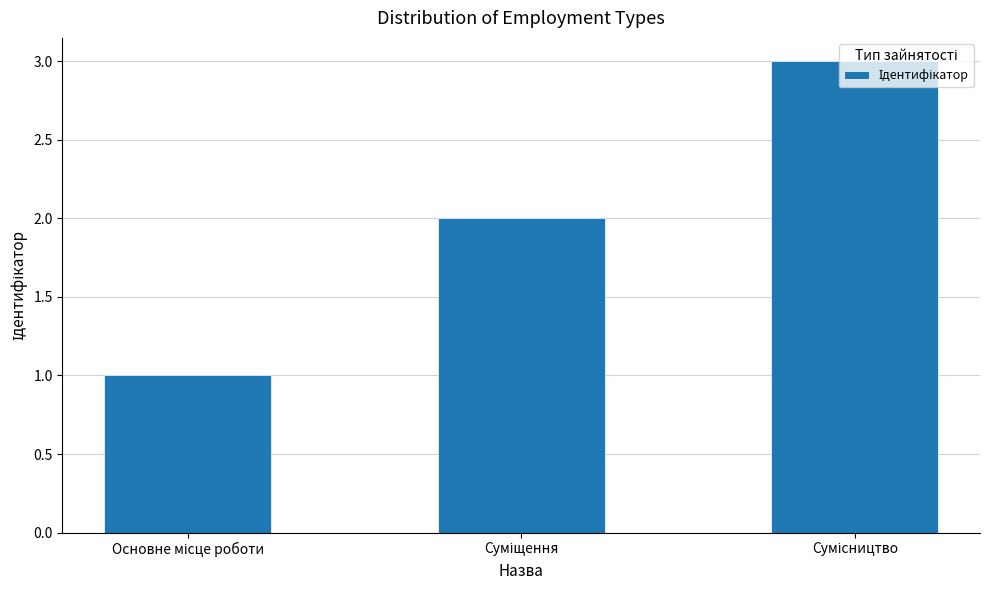

What is the maximum value shown in the chart?

3